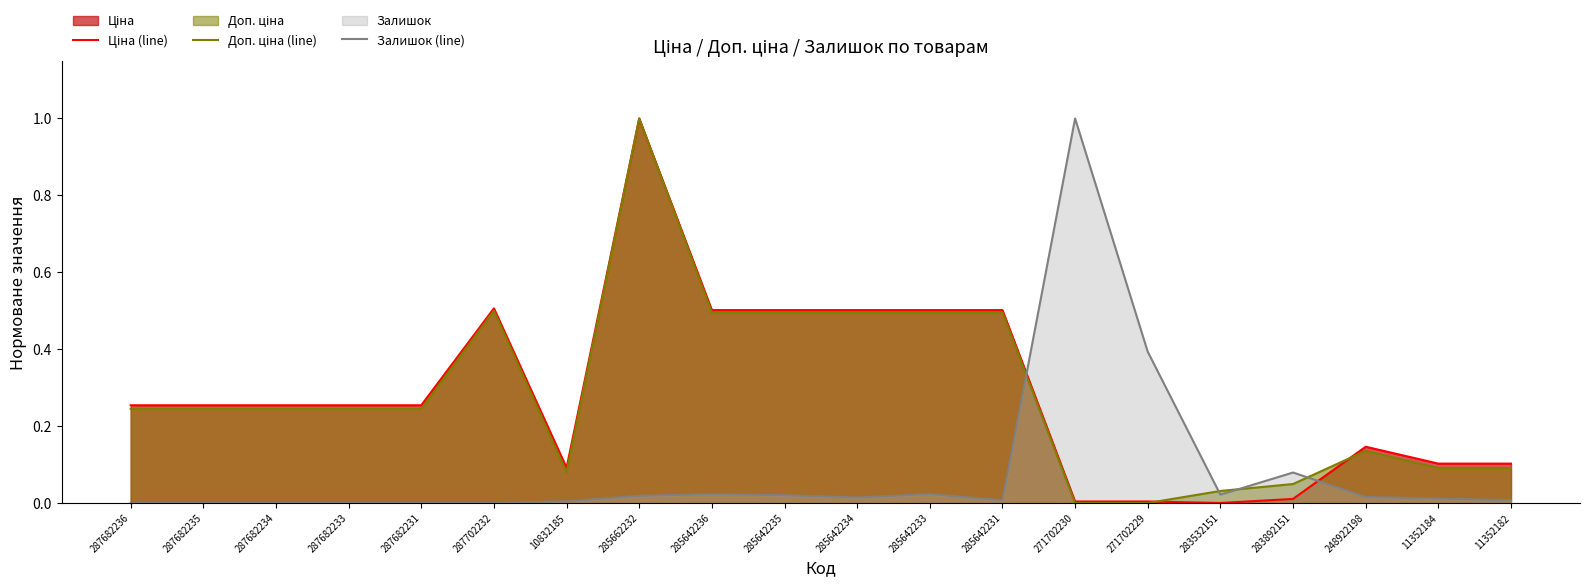

How many lines are shown in the chart?

3